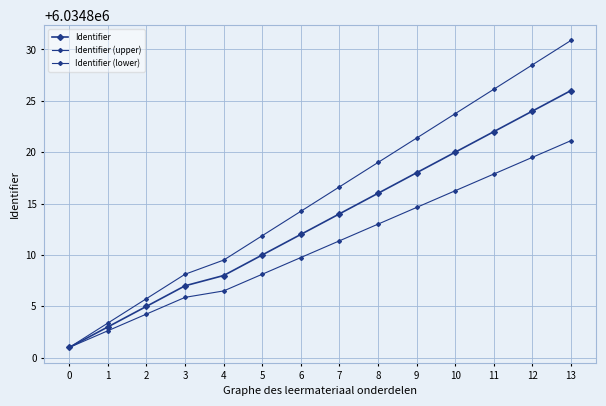

How many lines are shown in the chart?

3